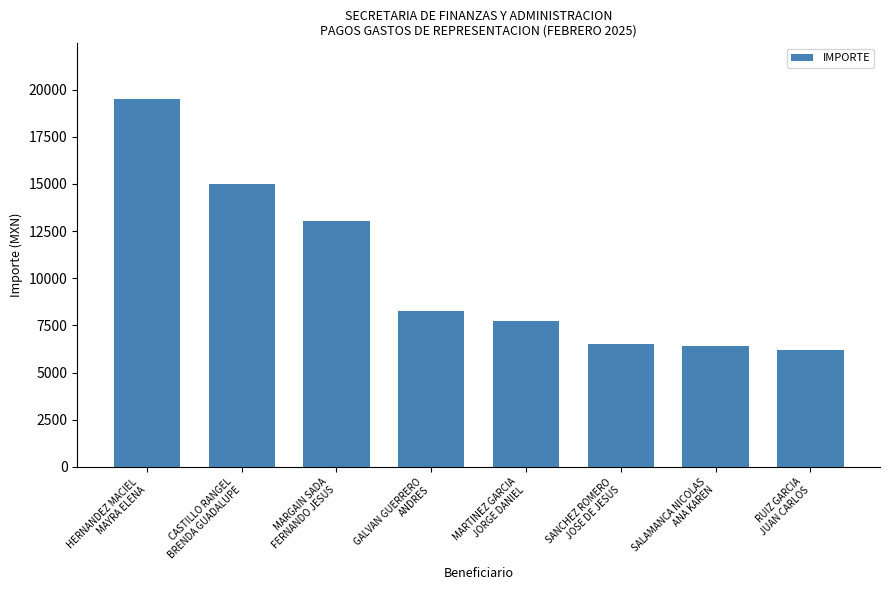

What is the value of the 2nd bar from the left?

15000.0